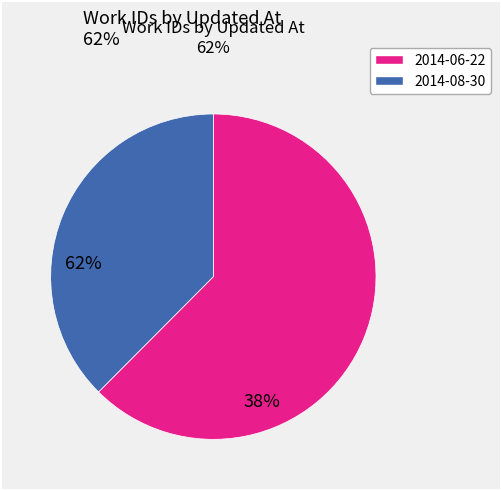

Is there a majority slice in this chart?

Yes